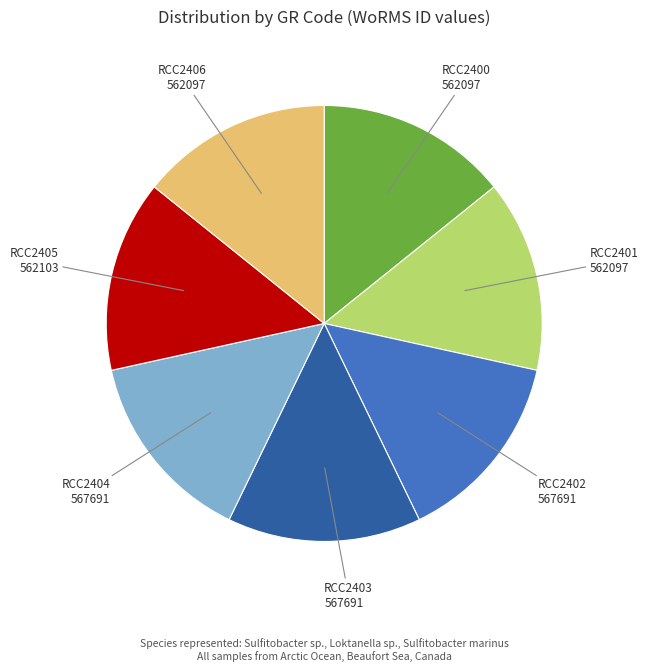

Is there a majority slice in this chart?

No